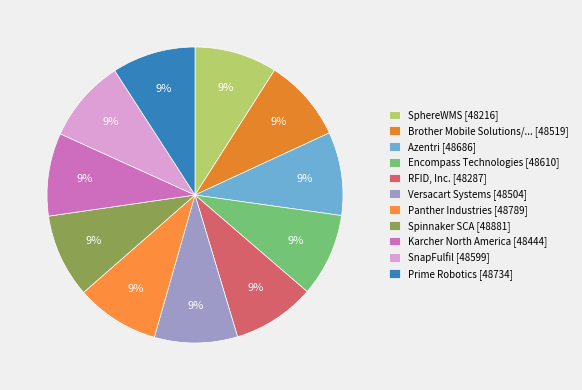

How many segments does this pie chart have?

11